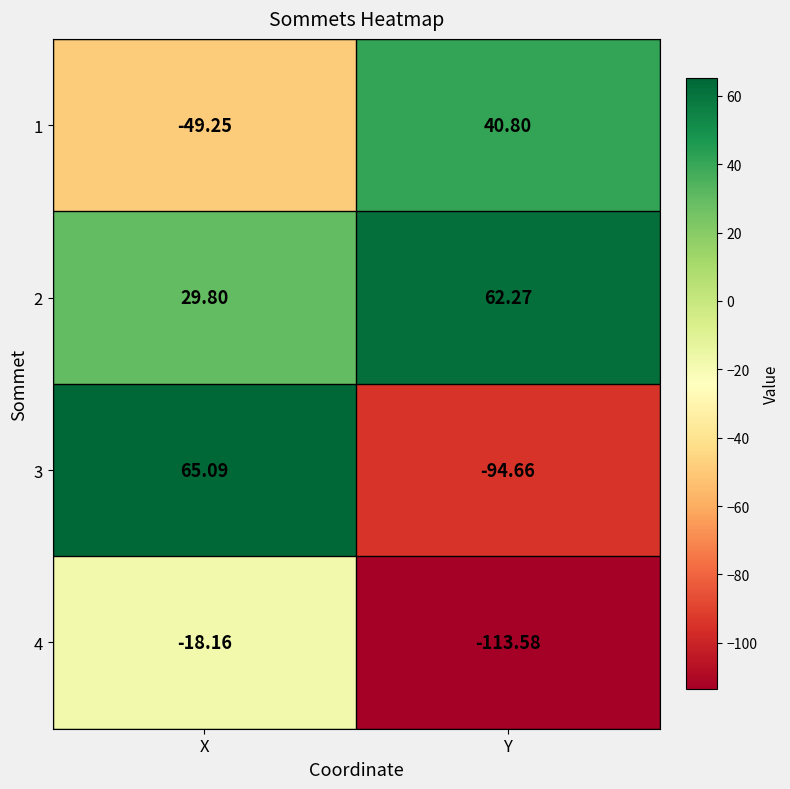

At which label does 3 first exceed 65?

X